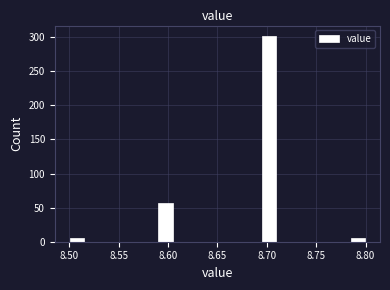

Around what value on the x-axis is the tallest bar? Give the approximate position of its centre, as read against the axis.

8.705